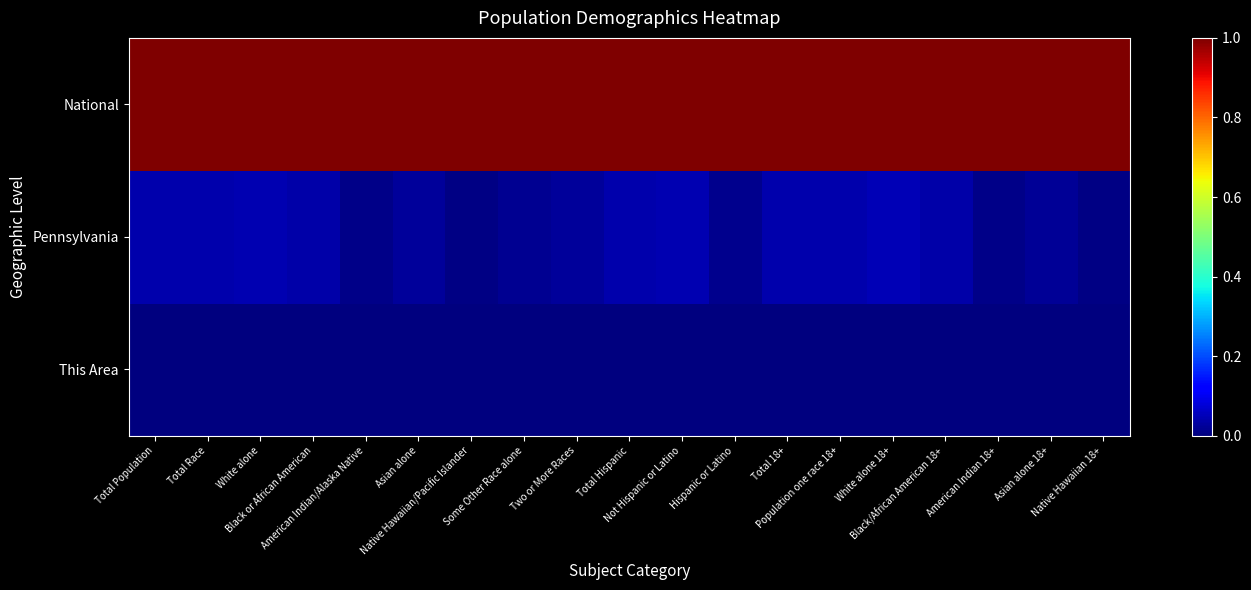

What is the spread (max minus min) of values at Asian alone?

1.0